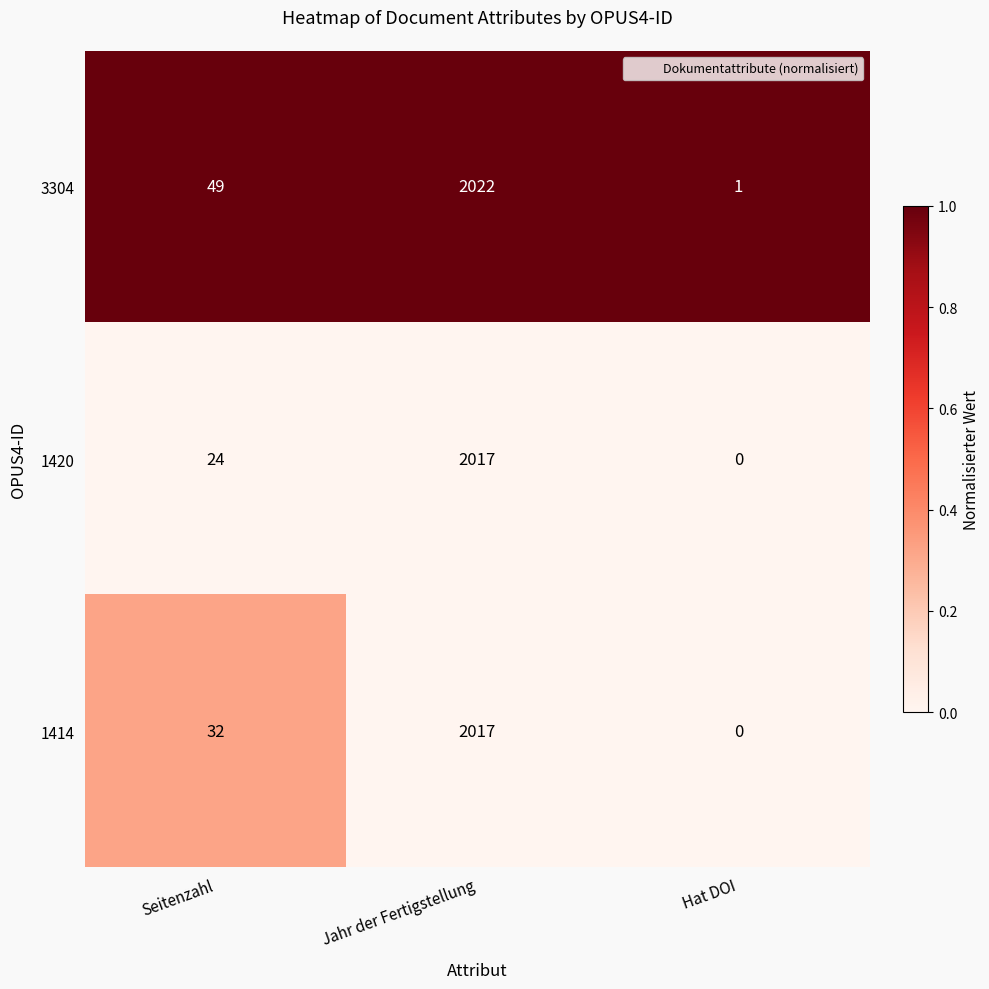

What is the maximum value shown in the chart?

2022